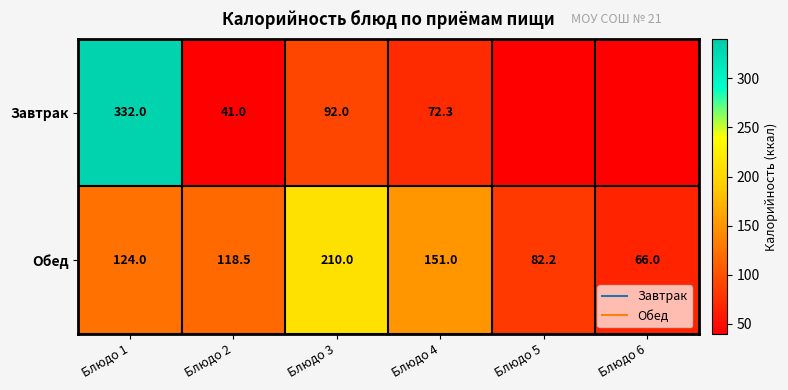

Read the Обед value at Блюдо 3.

210.0